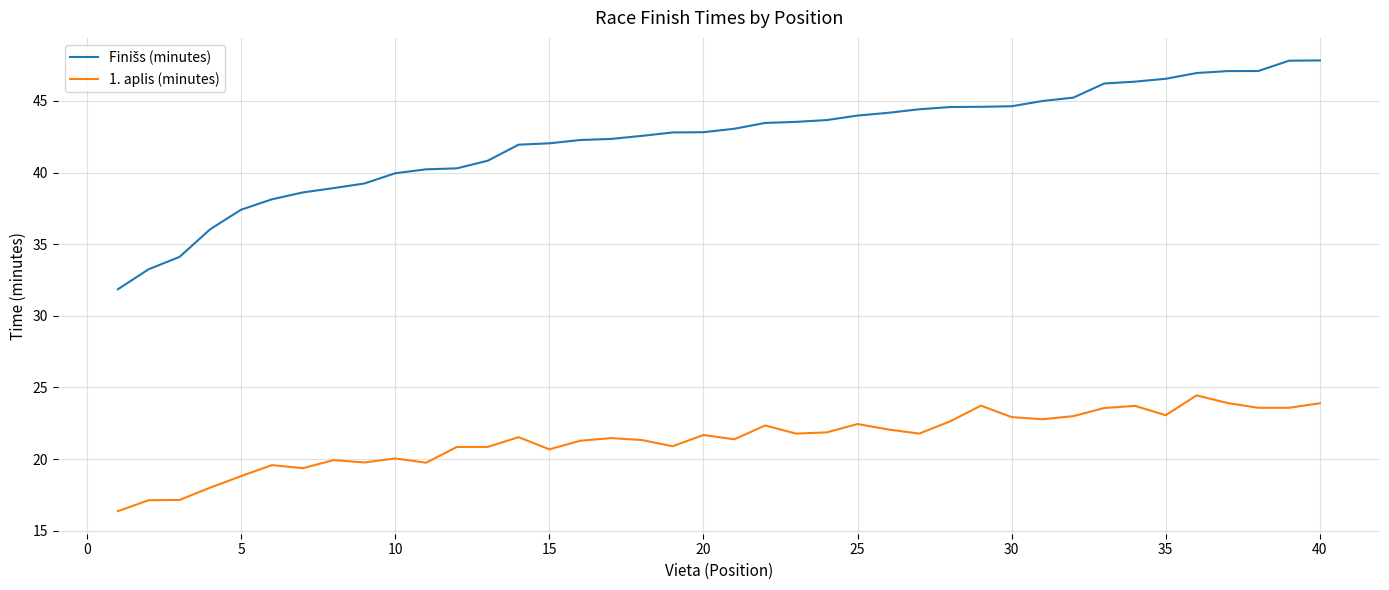

What is the difference between the maximum and minimum values in the 1. aplis (minutes) series?

8.1